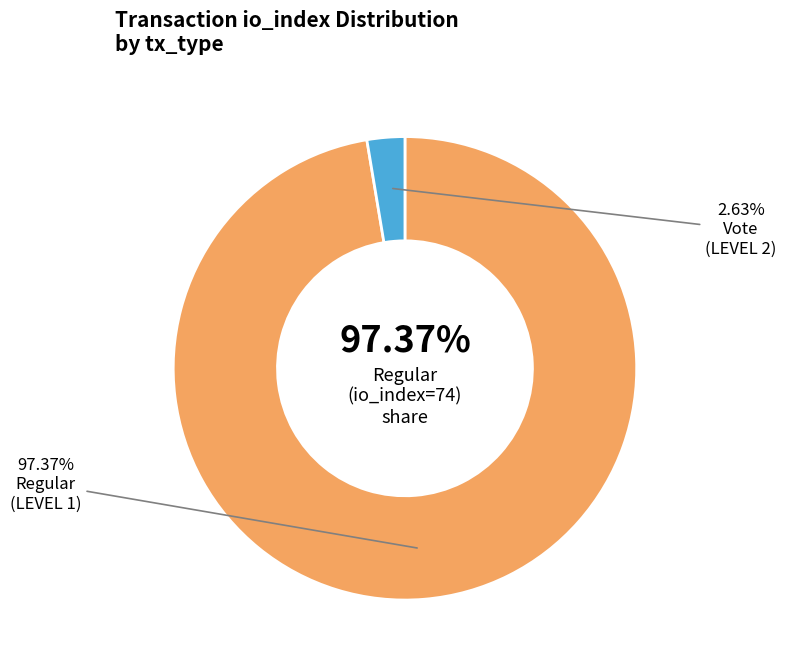

Between tx_type: Vote
(io_index=2) and tx_type: Regular
(io_index=74), which is larger?

tx_type: Regular
(io_index=74)